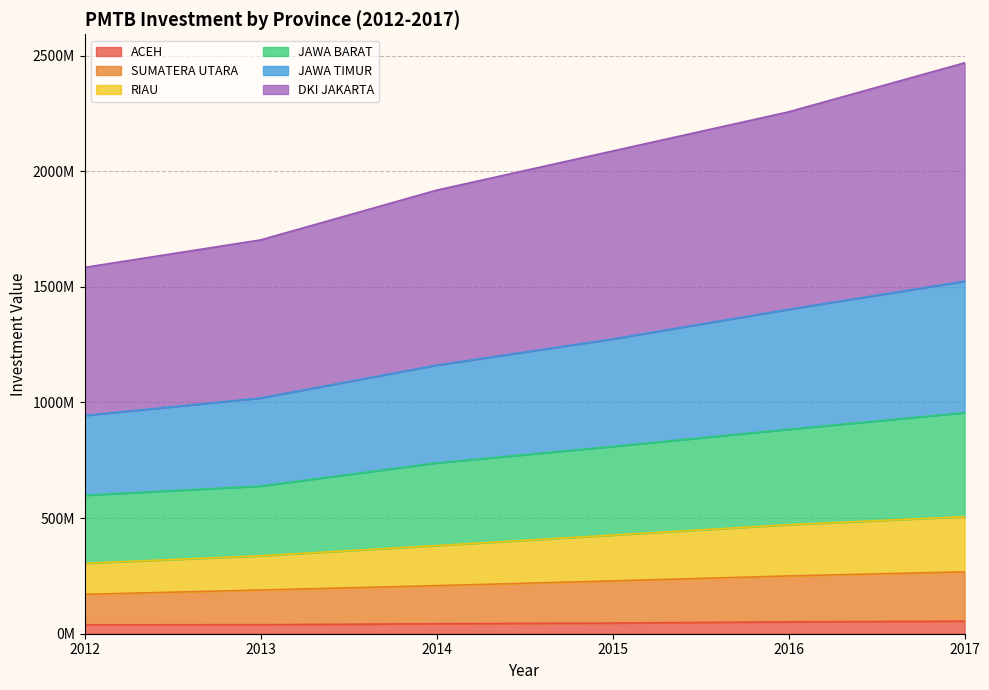

Where is RIAU nearest to the value 405333053?

2015